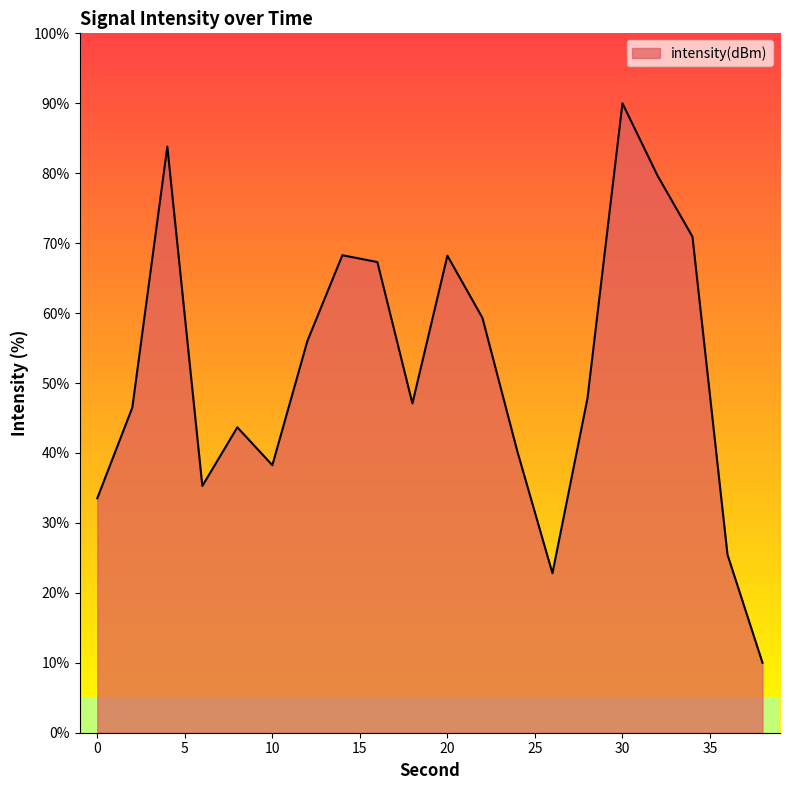

What is the minimum value shown in the chart?

10.0